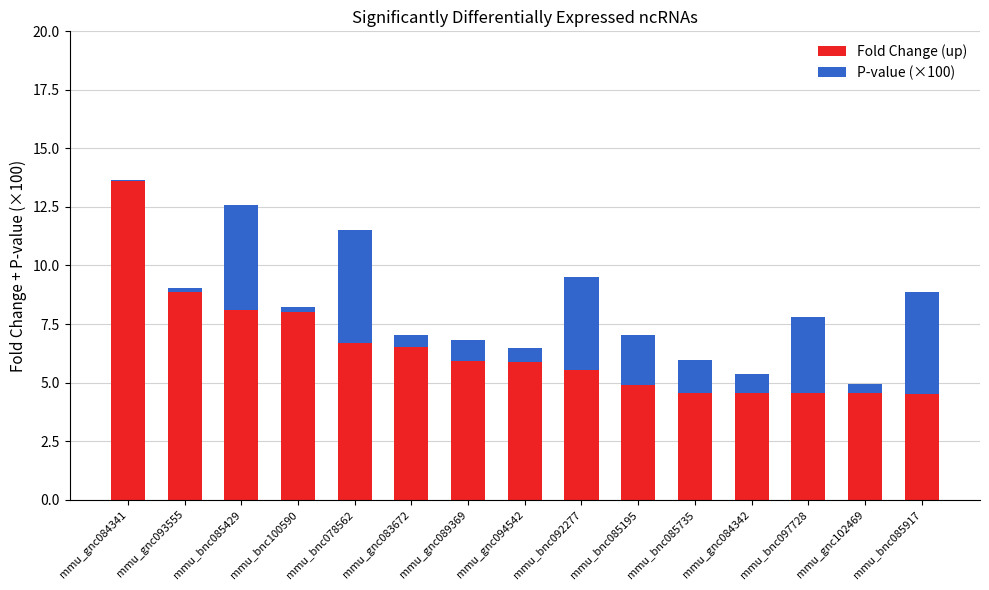

What is the total value across all series at mmu_gnc084342?

5.4